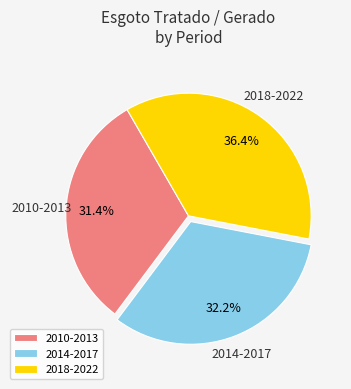

Rank the categories by value from highest to lowest.

2018-2022, 2014-2017, 2010-2013